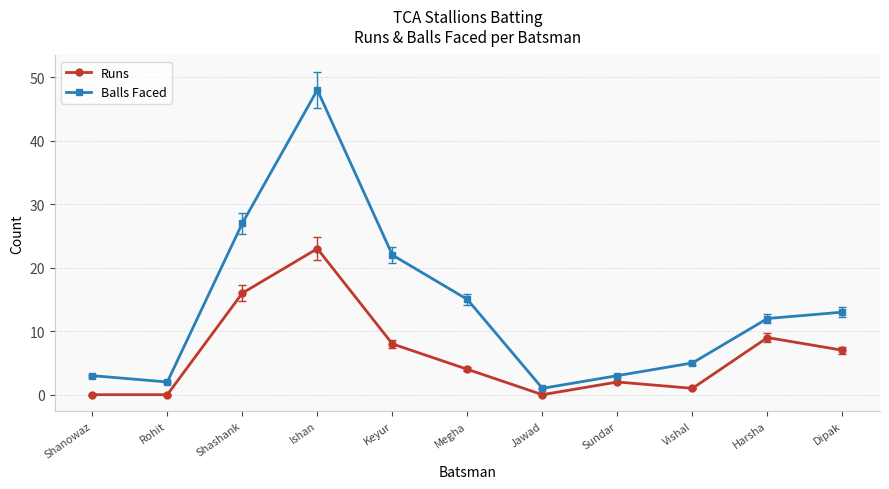

Does the chart display data point markers on the line(s)?

Yes